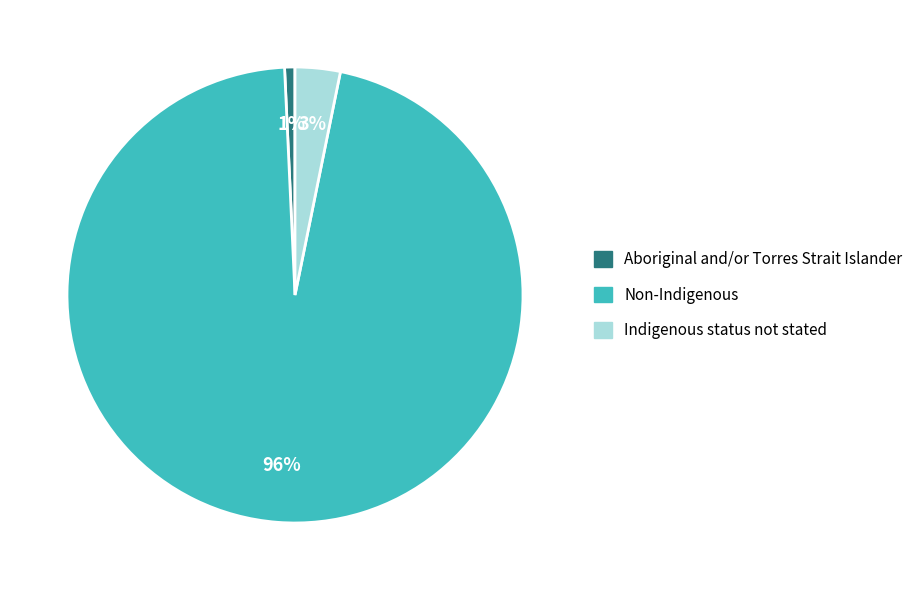

The Non-Indigenous slice represents 87% of the pie. True or false?

False